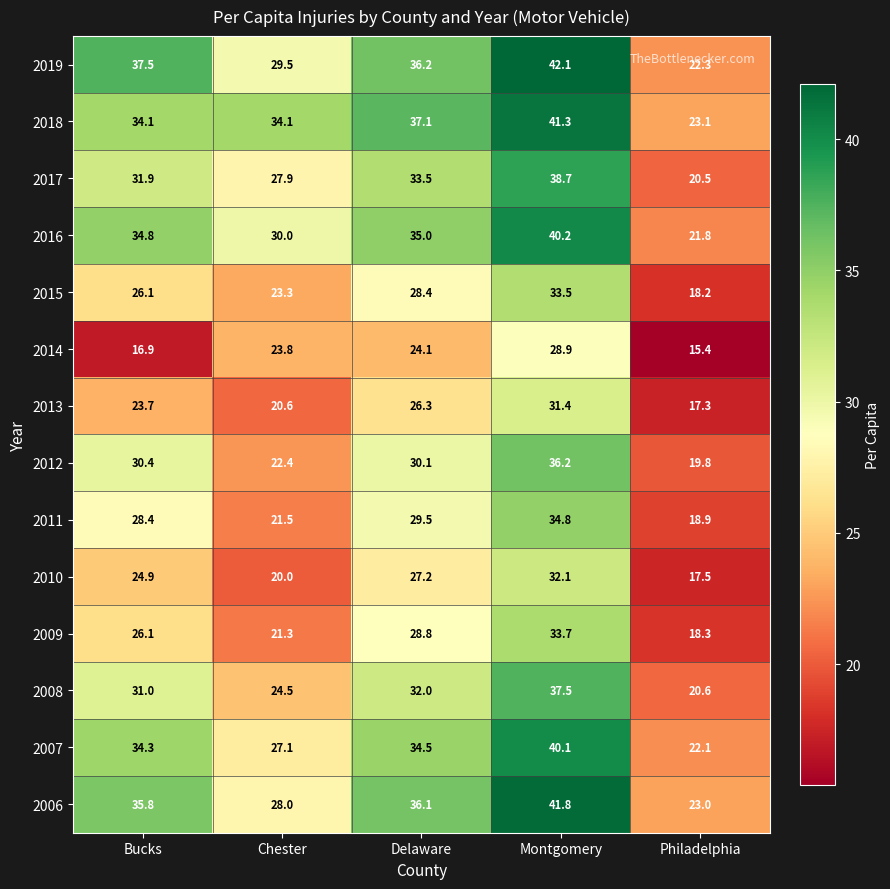

What is the difference between the highest and lowest values at Delaware?

13.0